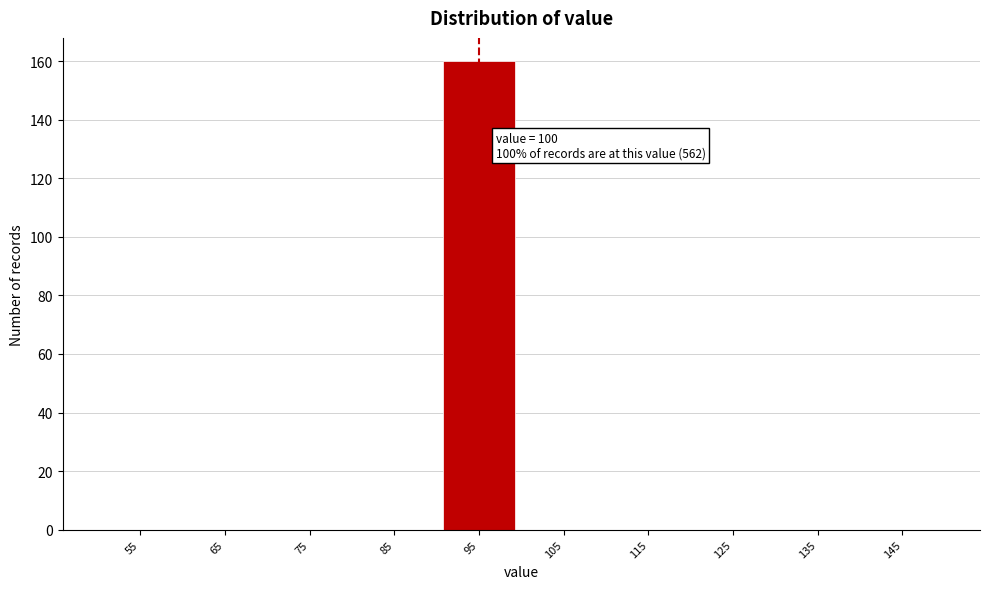

Reading left to right, what are all the values shown in this chart?

55=0	65=0	75=0	85=0	95=160	105=0	115=0	125=0	135=0	145=0